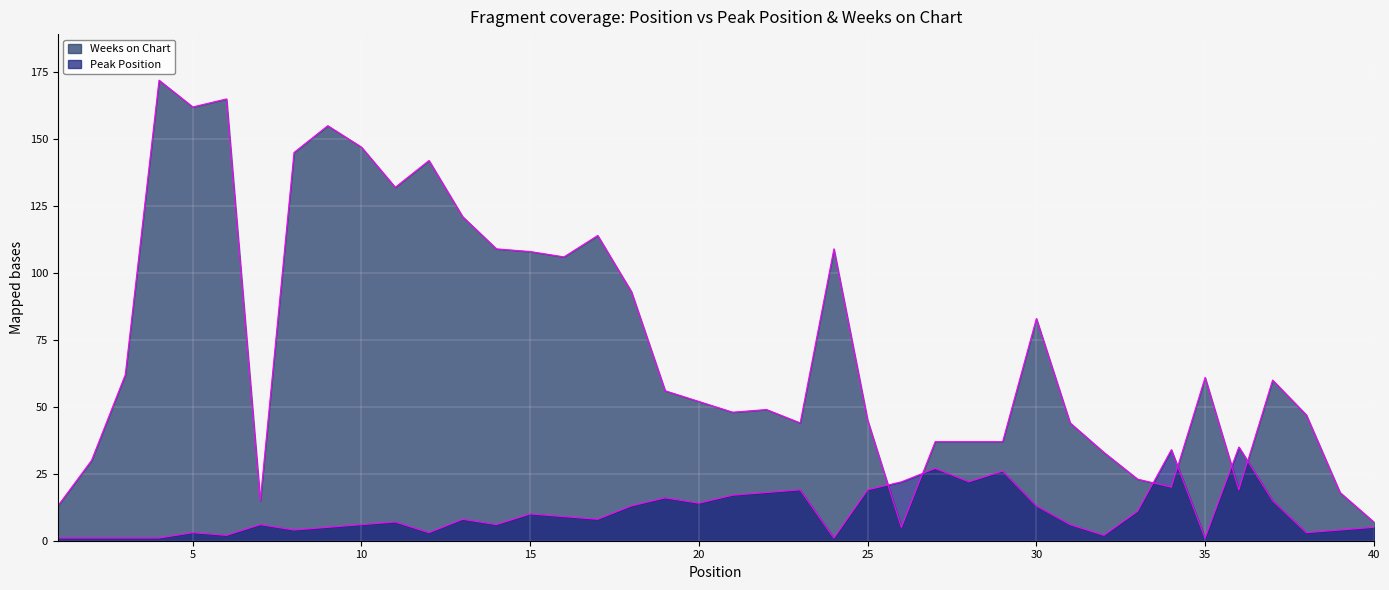

Is the value of Weeks on Chart at 11 greater than the value of Peak Position at 36?

Yes